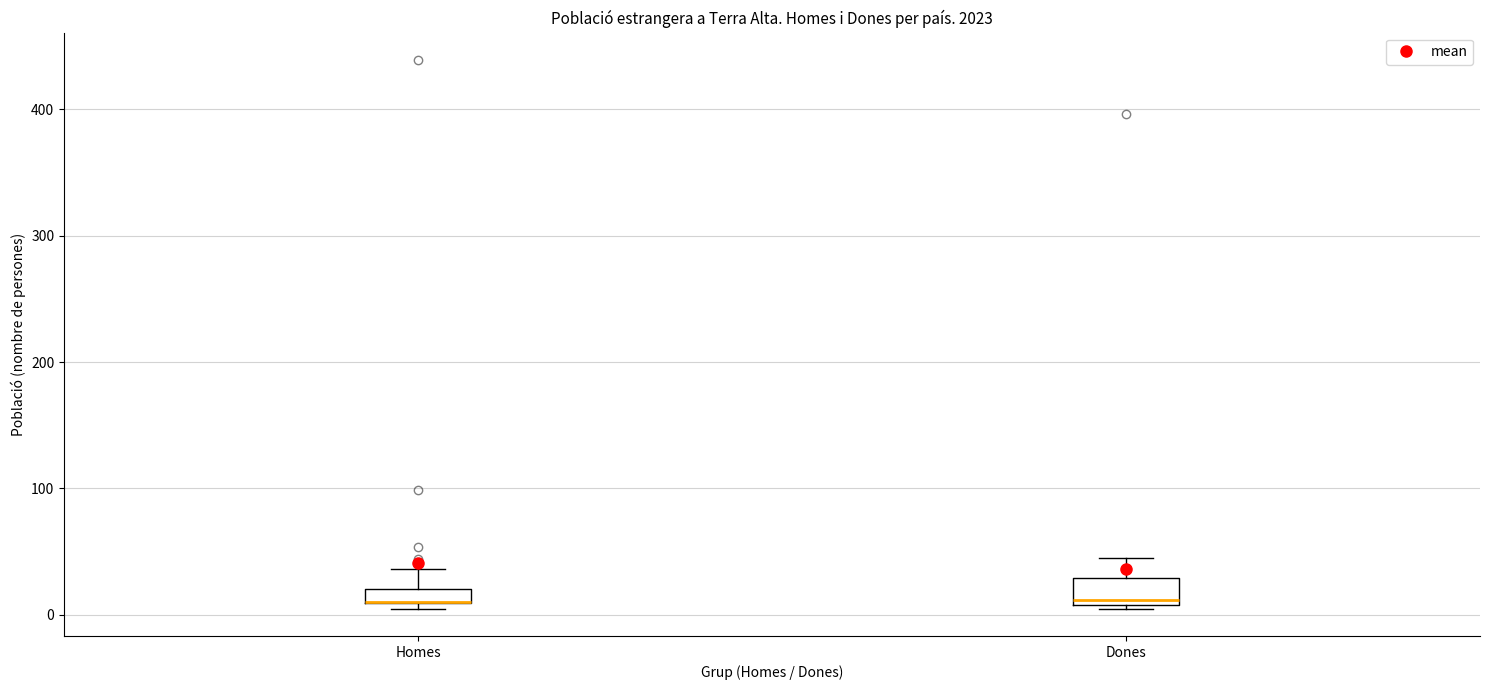

Which box is the tallest, from its lower edge to its upper edge?

Dones